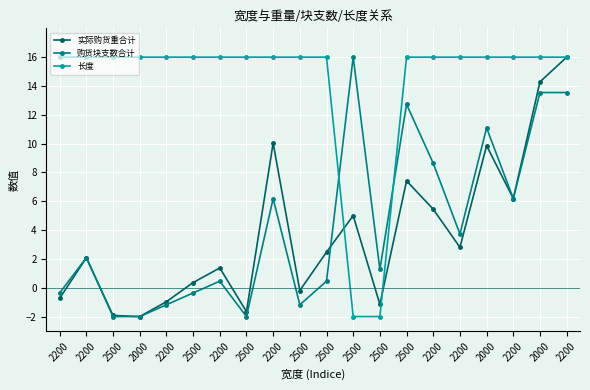

How many lines are shown in the chart?

3